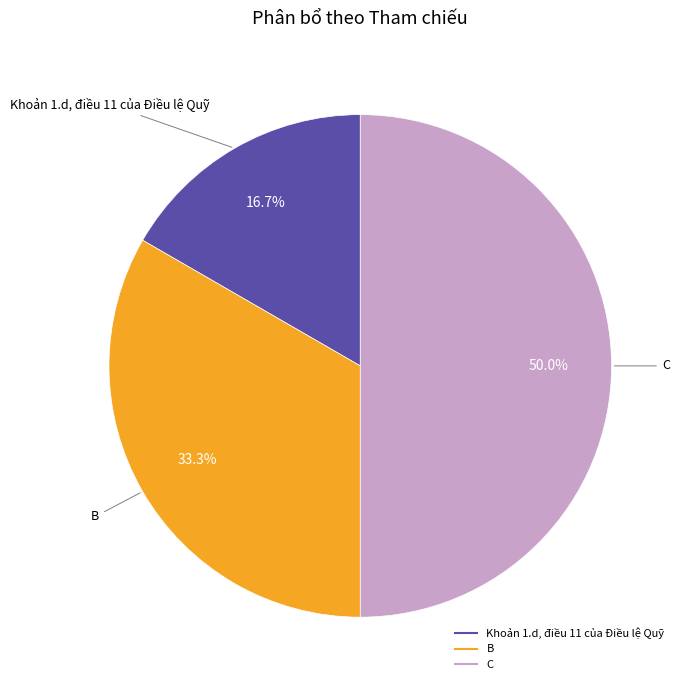

Which category has the biggest portion of the pie?

C